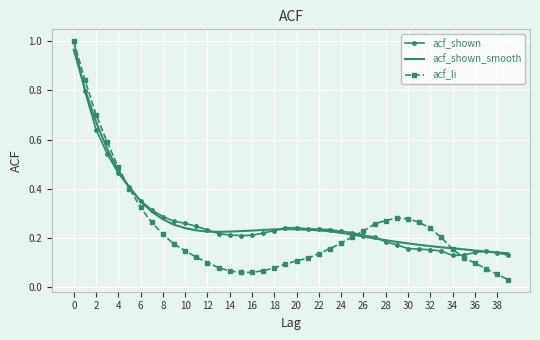

Which series has the largest range (max minus min)?

acf_li